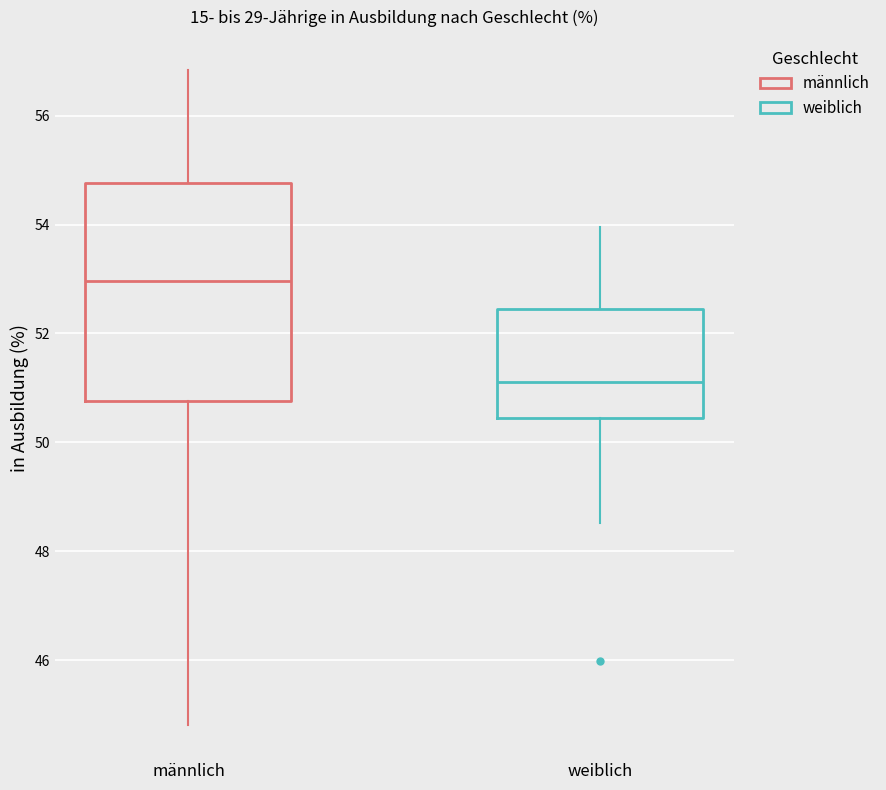

Which box has the highest median line?

männlich